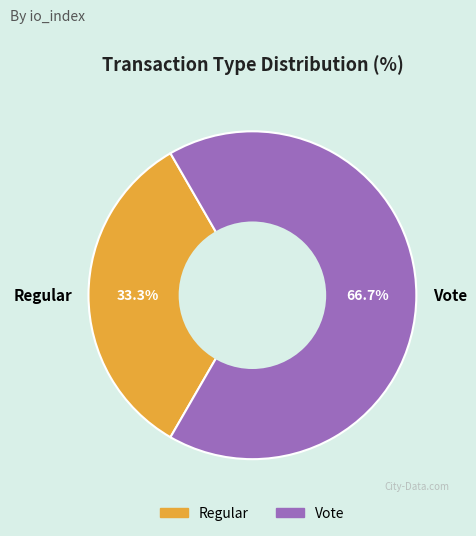

Is the sum of Regular and Vote greater than half?

Yes